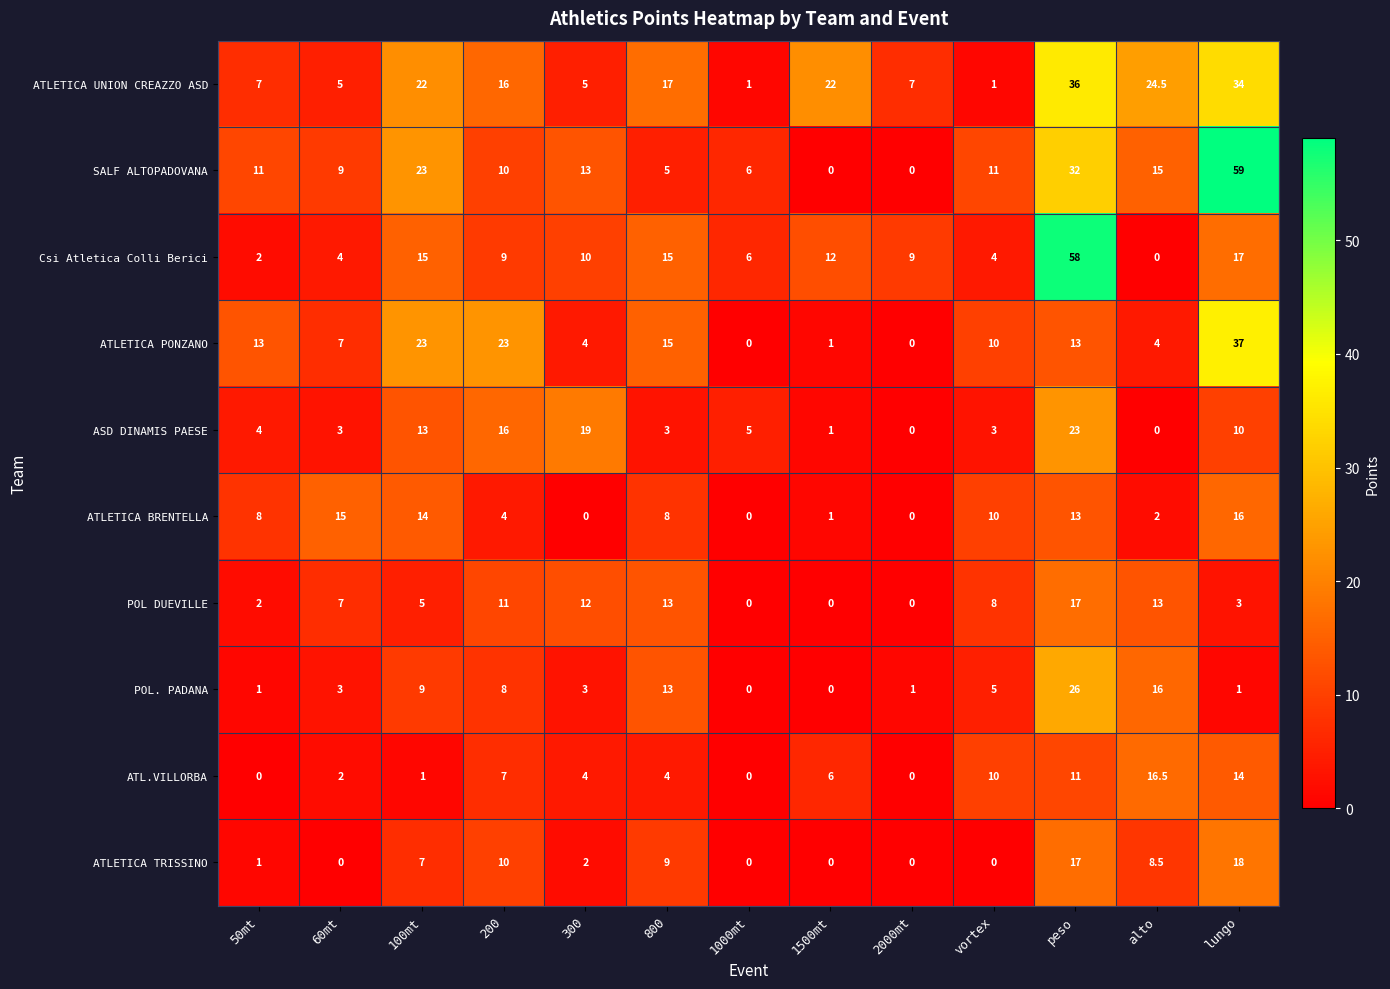

What is the spread (max minus min) of values at 60mt?

15.0